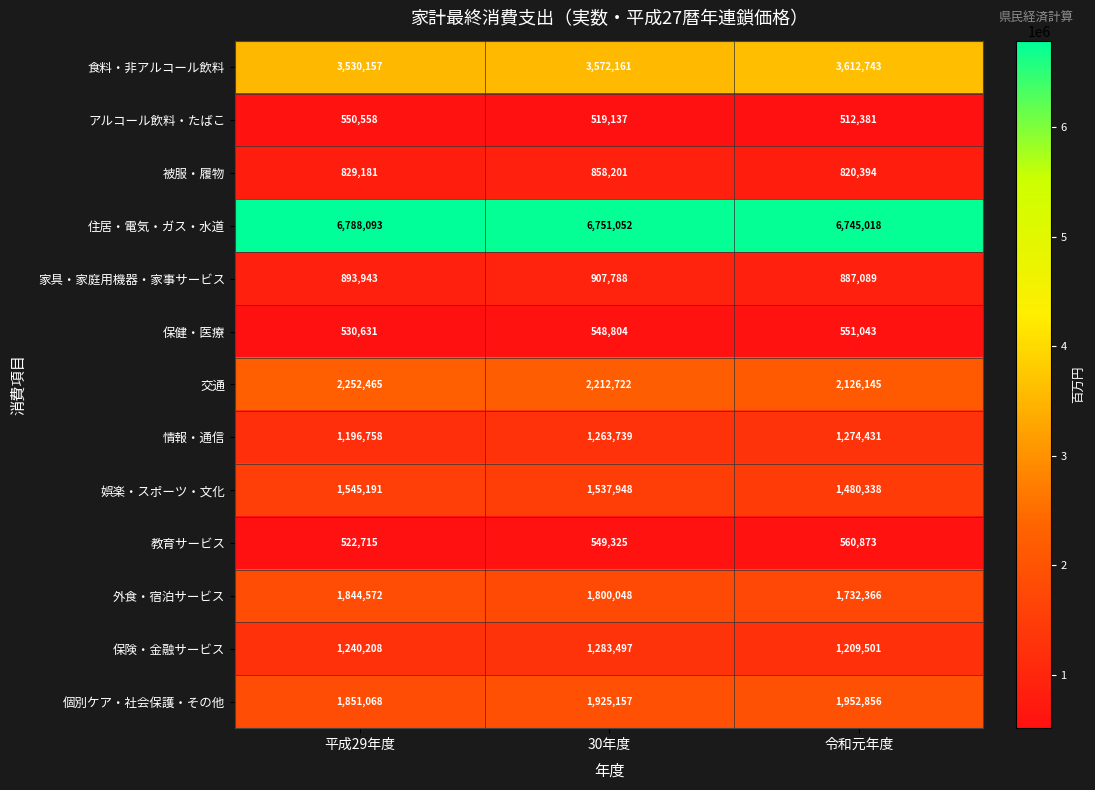

Rank the series at 平成29年度 from highest to lowest value.

住居・電気・ガス・水道, 食料・非アルコール飲料, 交通, 個別ケア・社会保護・その他, 外食・宿泊サービス, 娯楽・スポーツ・文化, 保険・金融サービス, 情報・通信, 家具・家庭用機器・家事サービス, 被服・履物, アルコール飲料・たばこ, 保健・医療, 教育サービス